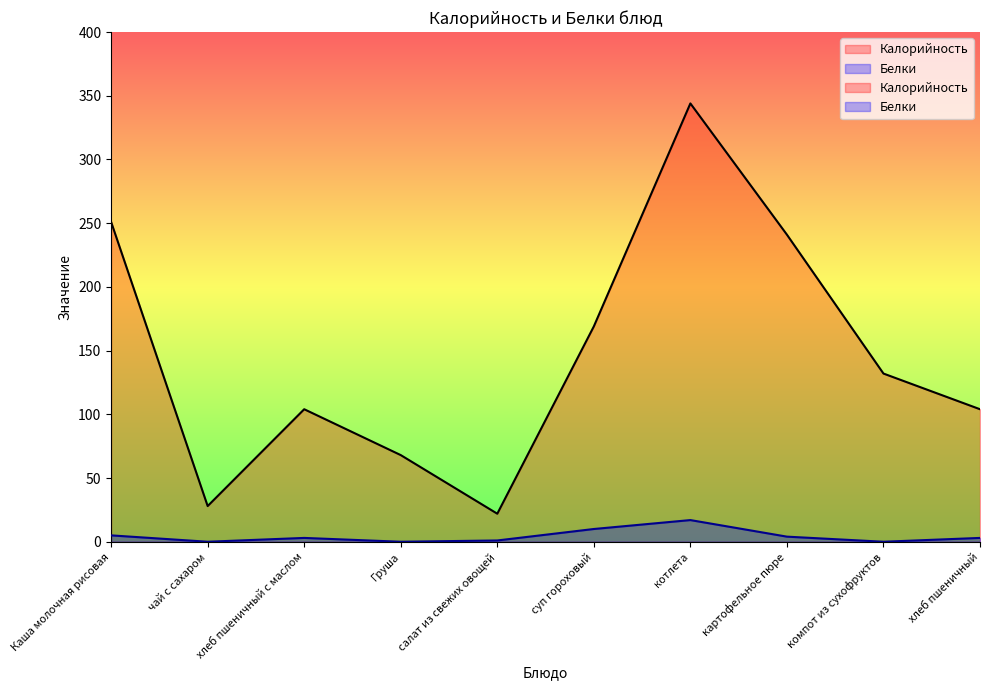

True or false: Калорийность has a value of 104 at хлеб пшеничный.

True